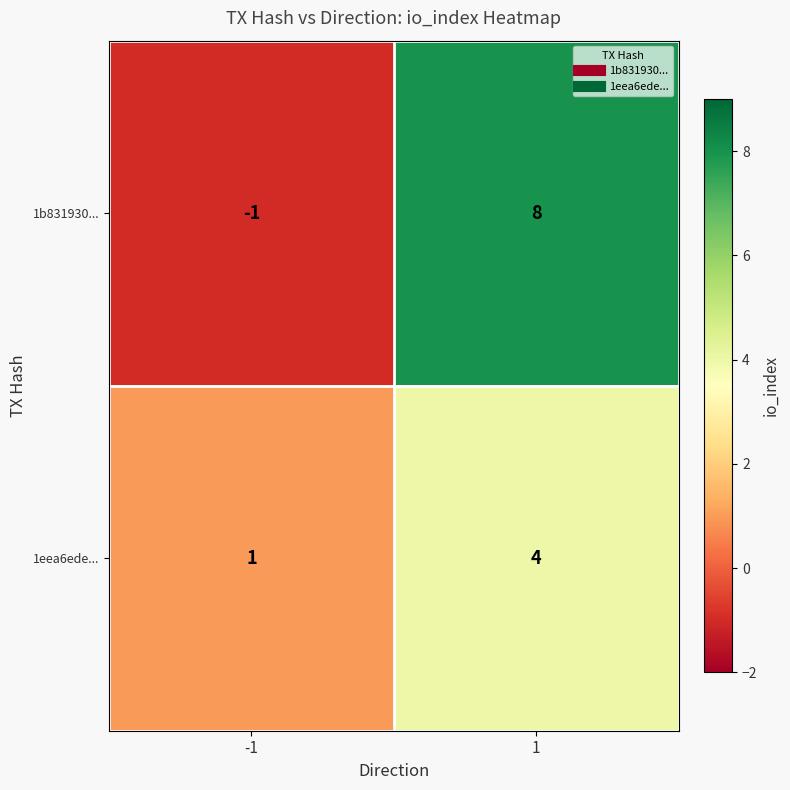

Is it true that 1b831930... equals 8 at 1?

True